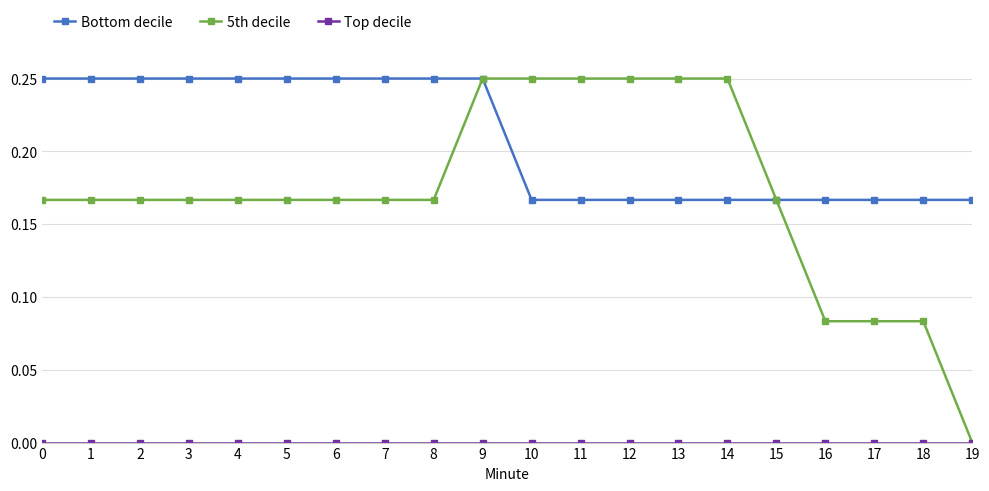

The 5th decile series shows 0.1 at 0. True or false?

False